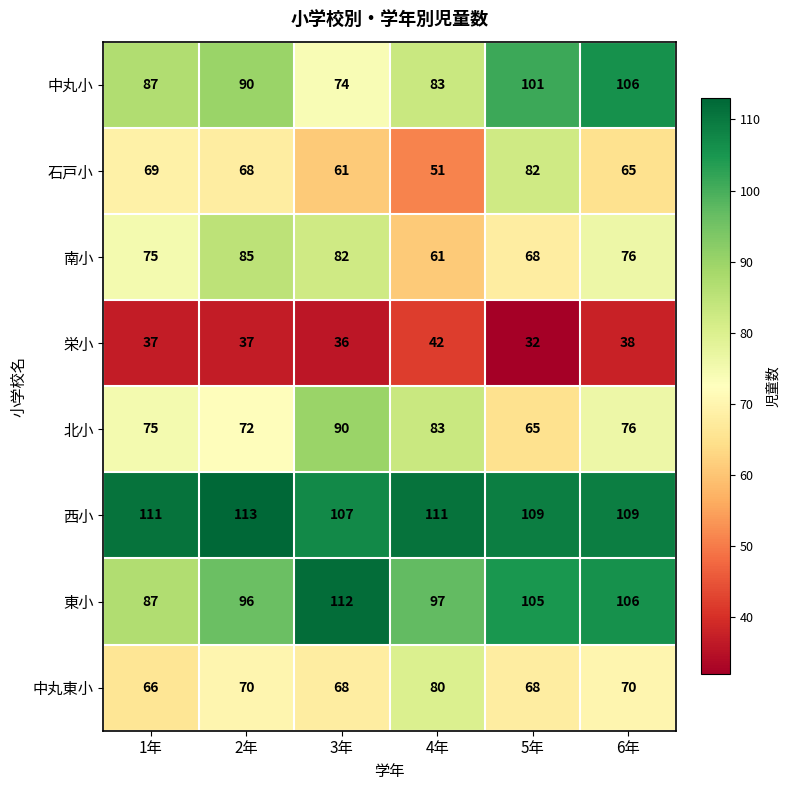

Count the 中丸小 values in the range 83 to 101.

4